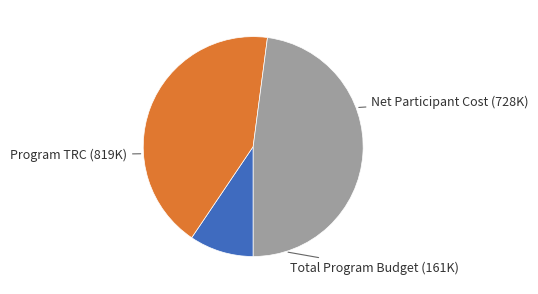

Is Net Participant Cost the majority of the pie?

No